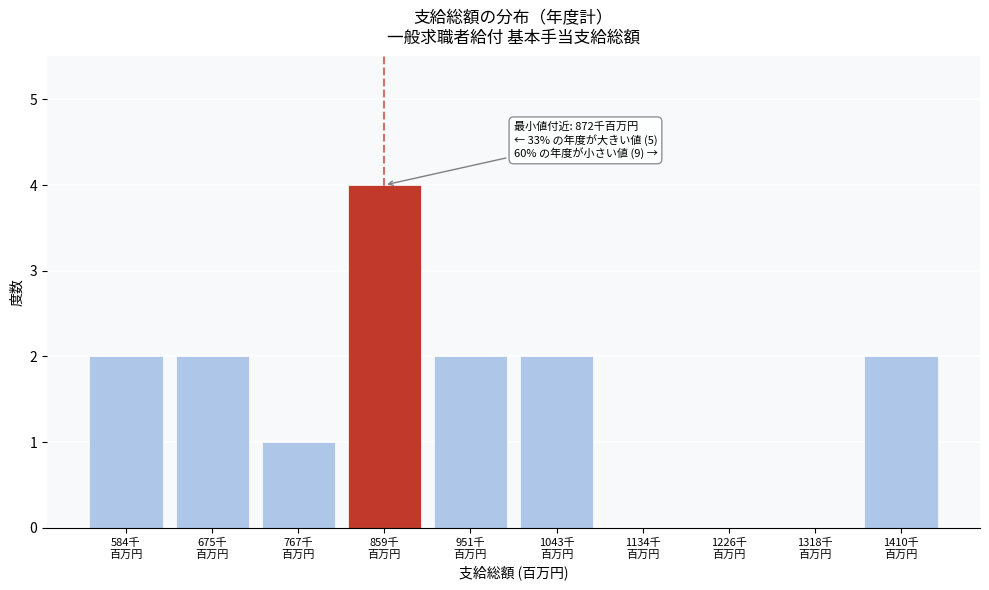

What is the maximum value shown in the chart?

4